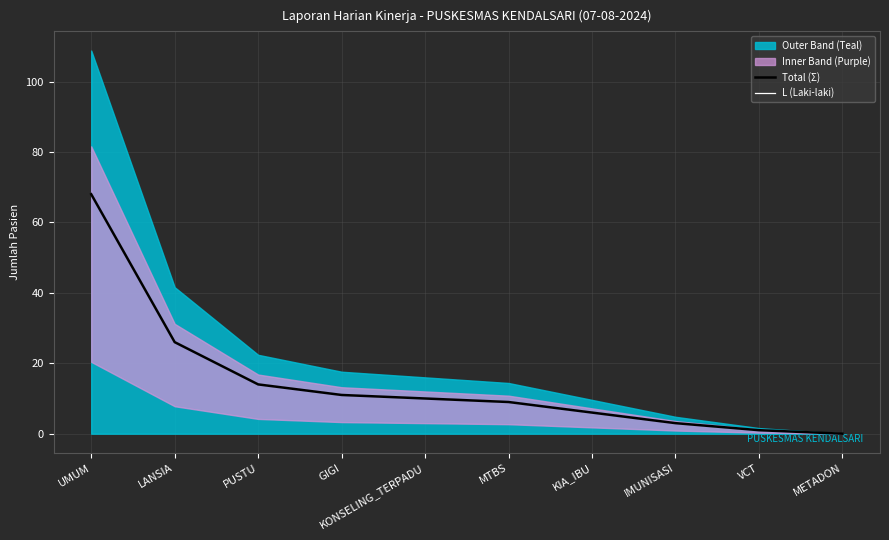

True or false: Total (Σ) has more than 2 interior local peaks.

False